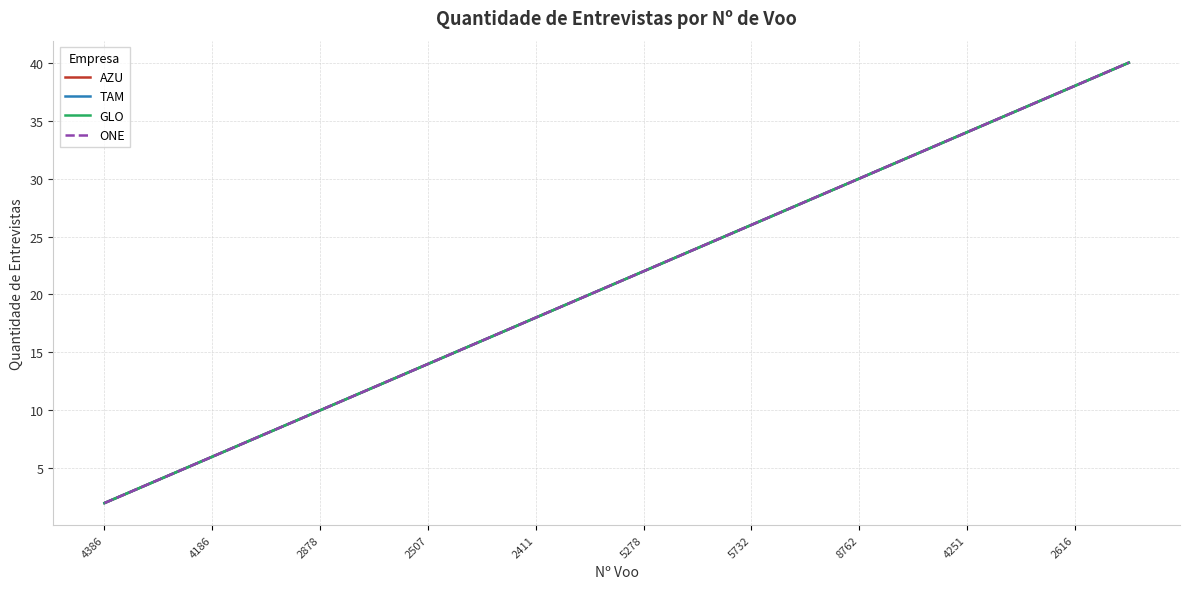

Is this an area chart (filled region under the line)?

No